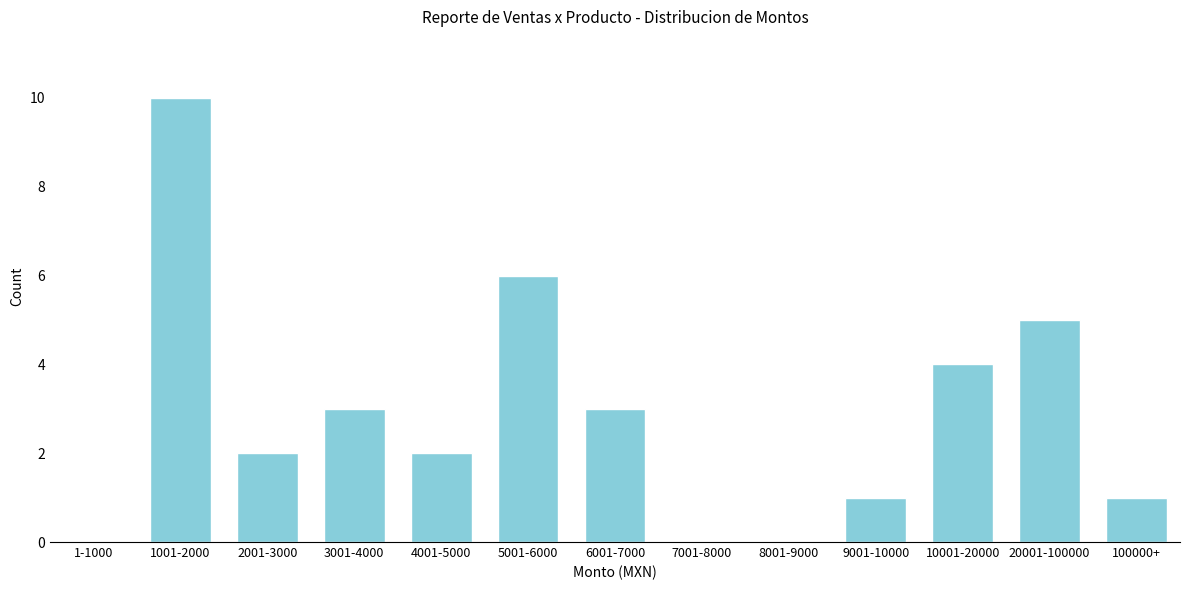

Reading left to right, extract all data points from this chart.

1-1000=0	1001-2000=10	2001-3000=2	3001-4000=3	4001-5000=2	5001-6000=6	6001-7000=3	7001-8000=0	8001-9000=0	9001-10000=1	10001-20000=4	20001-100000=5	100000+=1